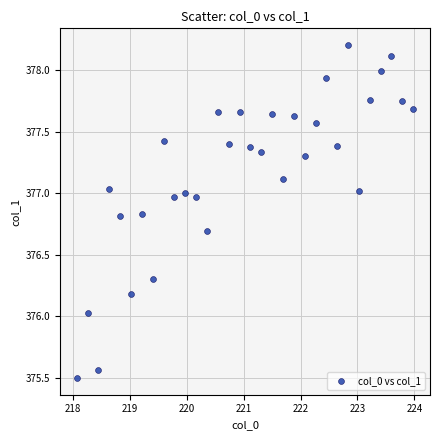

What is the range of Y values (max minus min)?

2.7